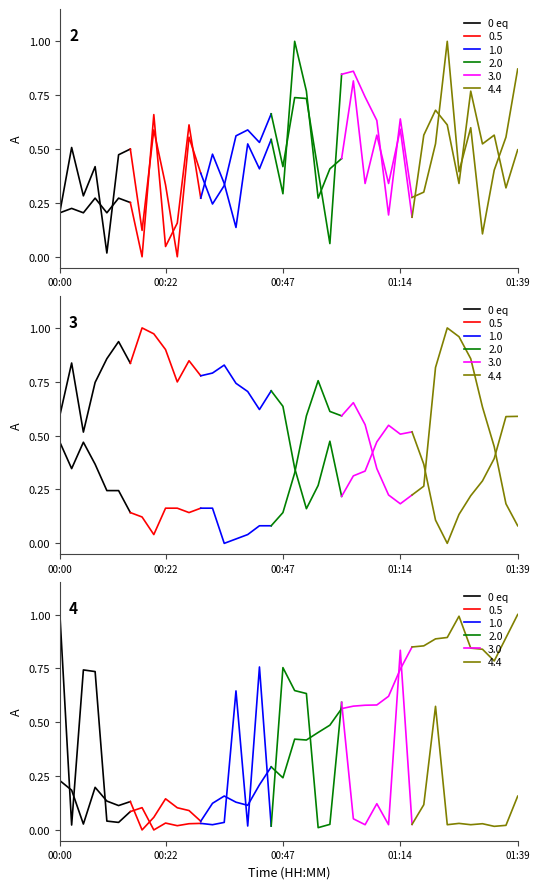

Which category has the highest value across all series?

00:00